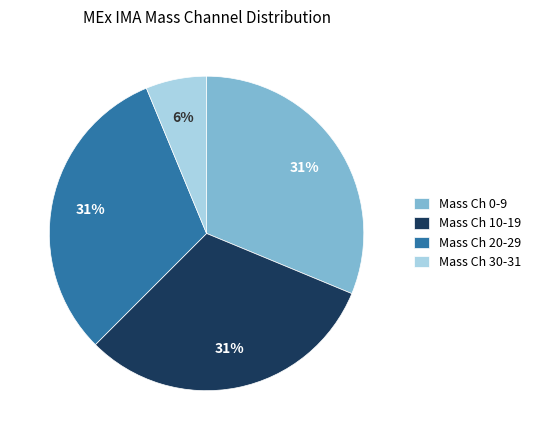

How many slices are in this pie chart?

4